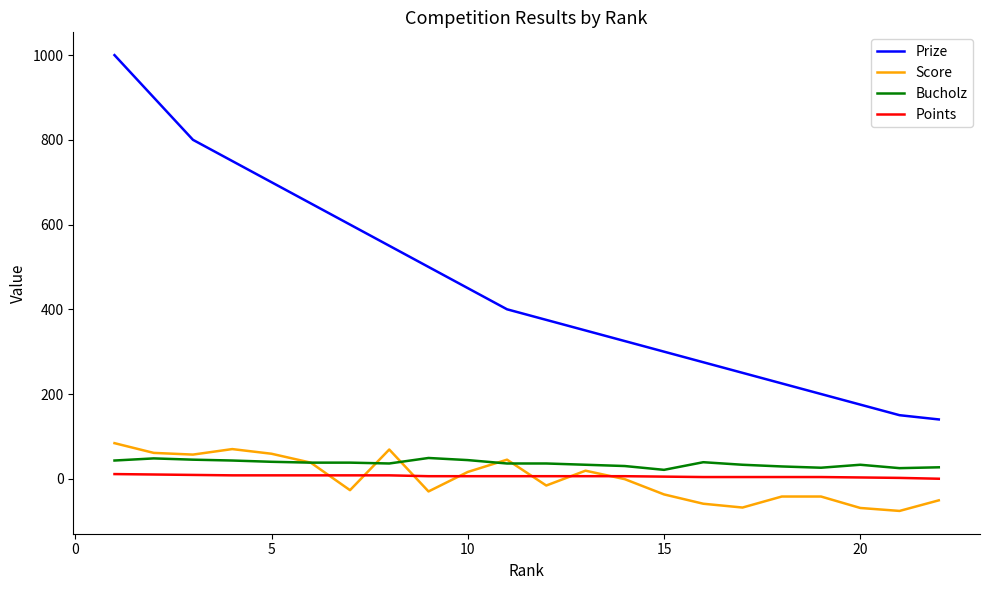

What is the greatest value displayed?

1000